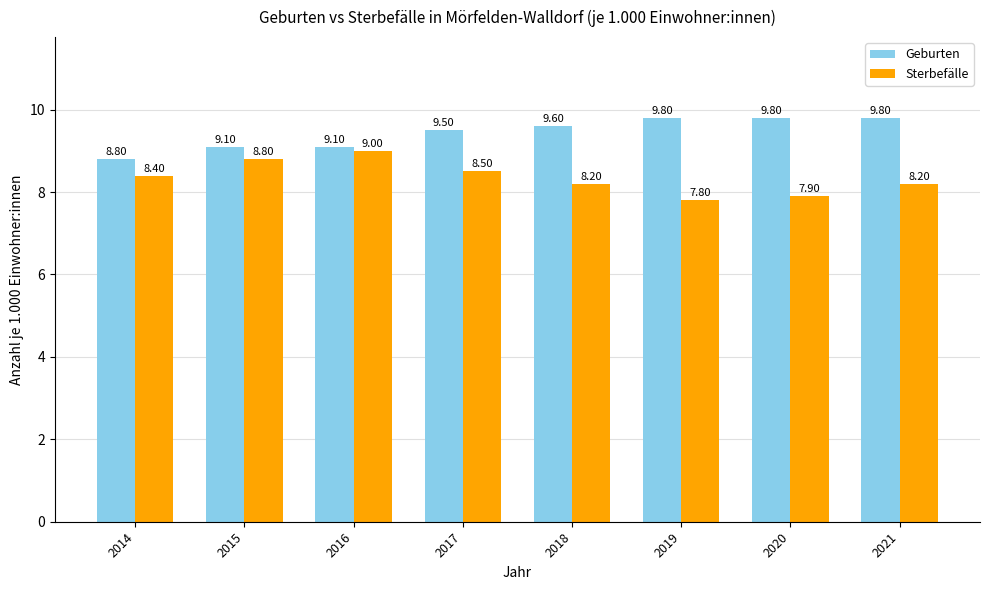

Which series changed the most between 2014 and 2017?

Geburten